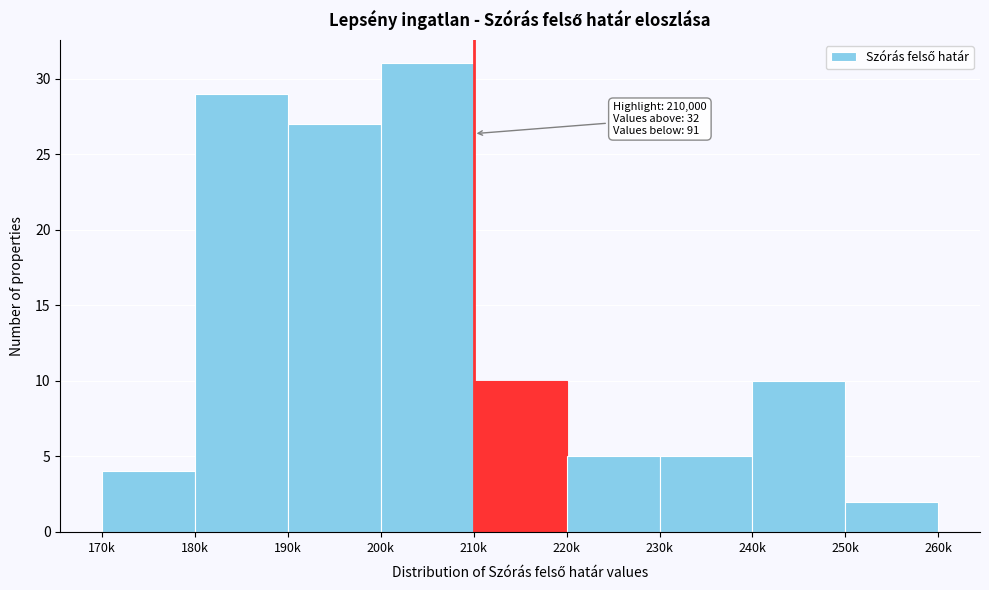

Reading right to left, what are all the values shown in this chart?

250k=2	240k=10	230k=5	220k=5	210k=10	200k=31	190k=27	180k=29	170k=4